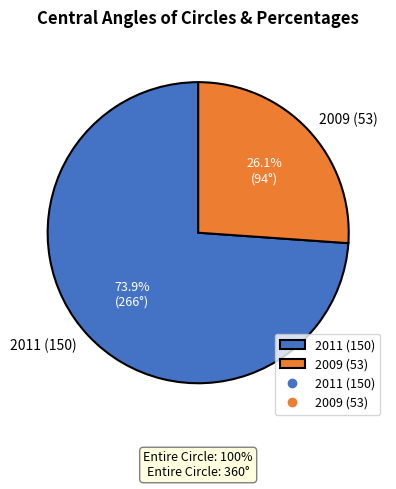

What percentage is the 2009 (53) slice, to the nearest percent?

26%